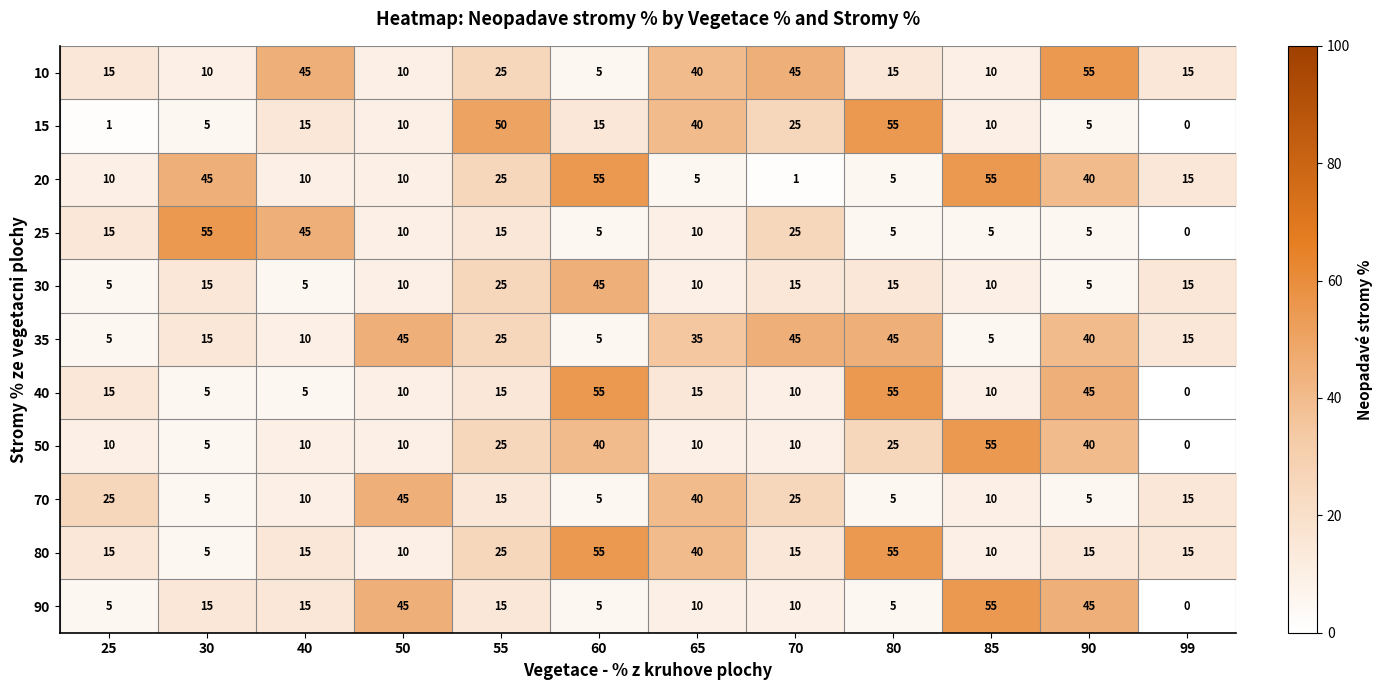

At which category is the sum across all series the highest?

90